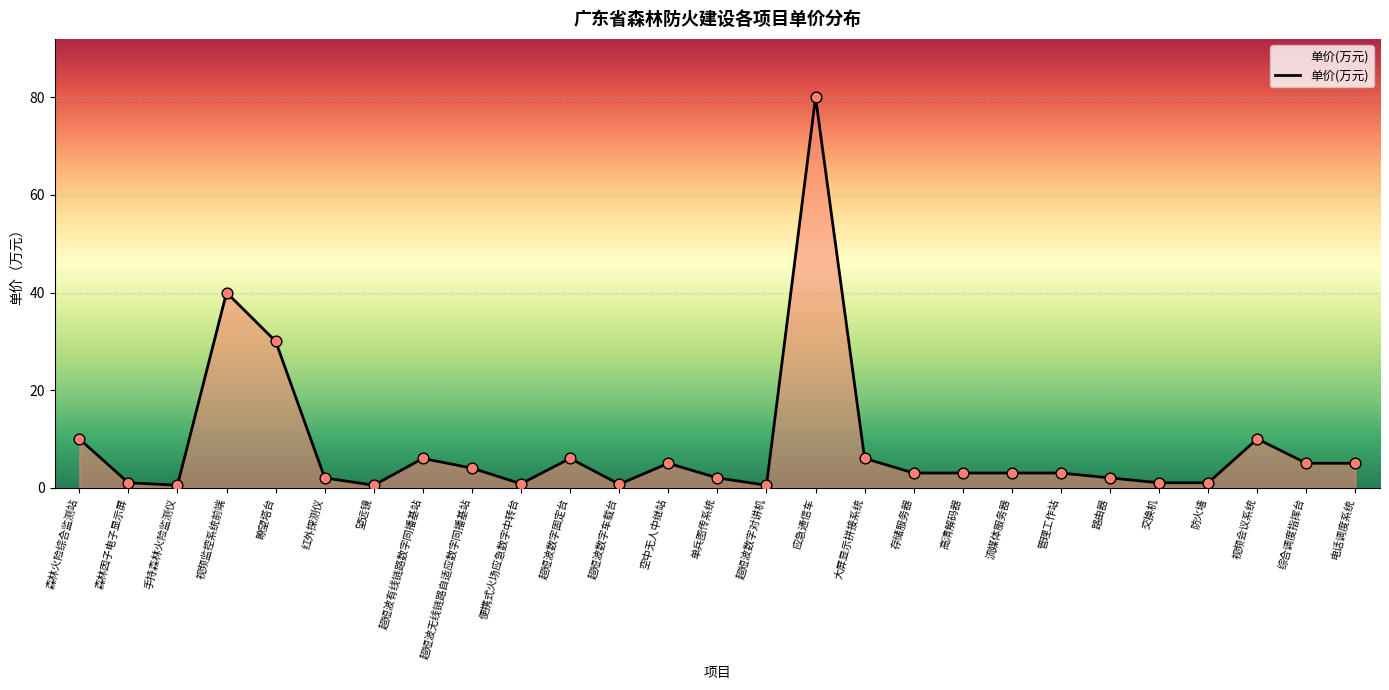

What is the change in value from 单兵图传系统 to 存储服务器?

+1.0